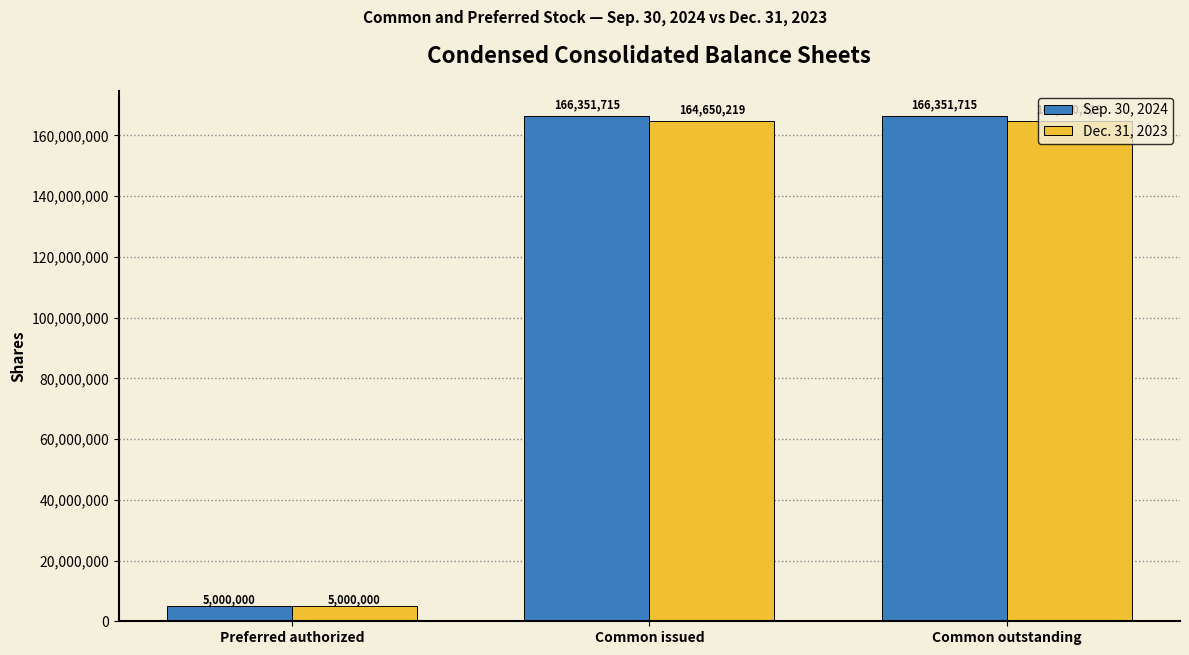

What is the lowest value of the Sep. 30, 2024 series?

5000000